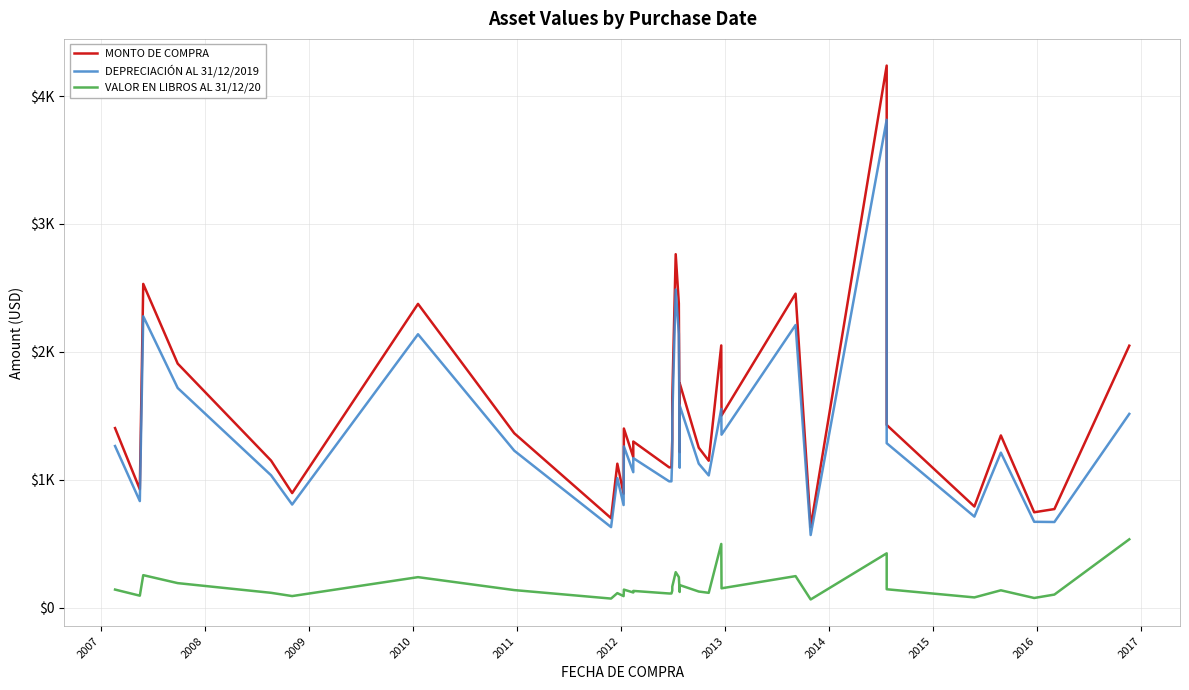

The MONTO DE COMPRA series shows 614.3 at 17. True or false?

False